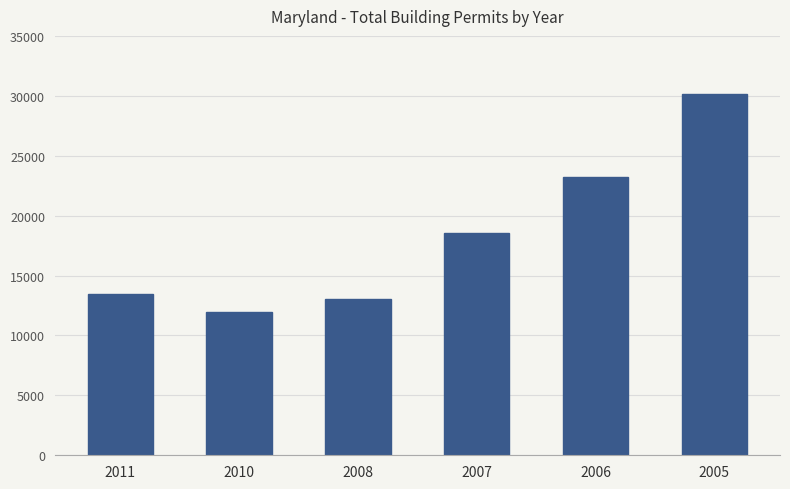

What is the difference between the maximum and second lowest values?

17162